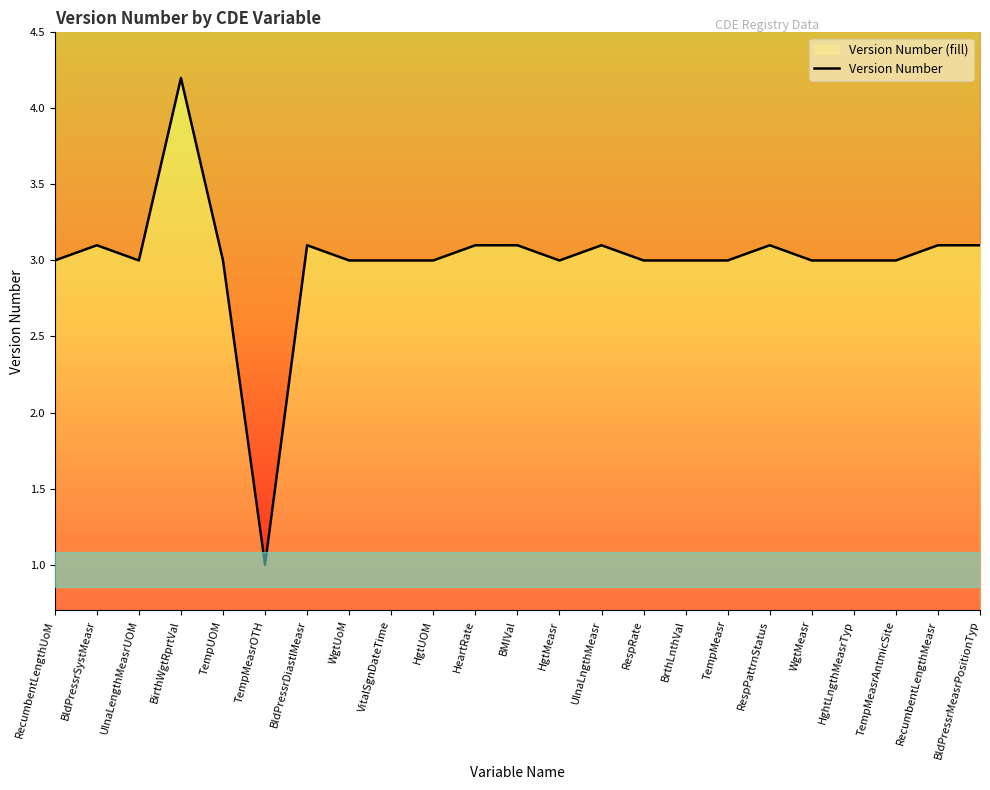

Read the value at WgtUoM.

3.0